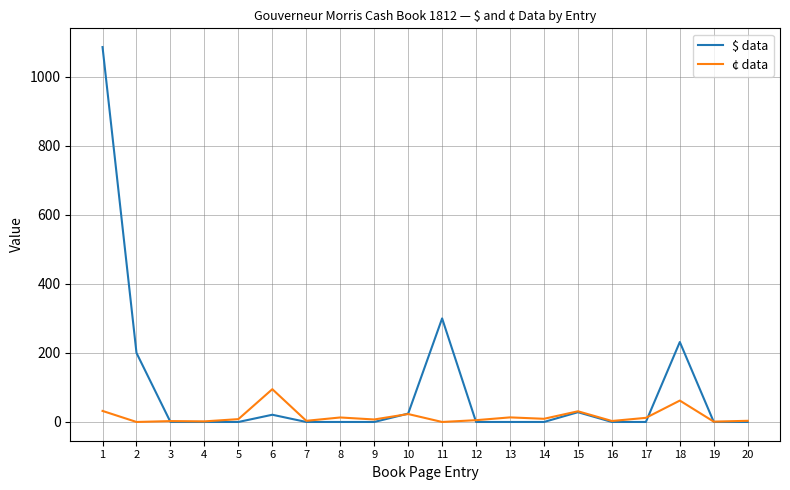

List the series in order of their overall mean, lowest first.

¢ data, $ data